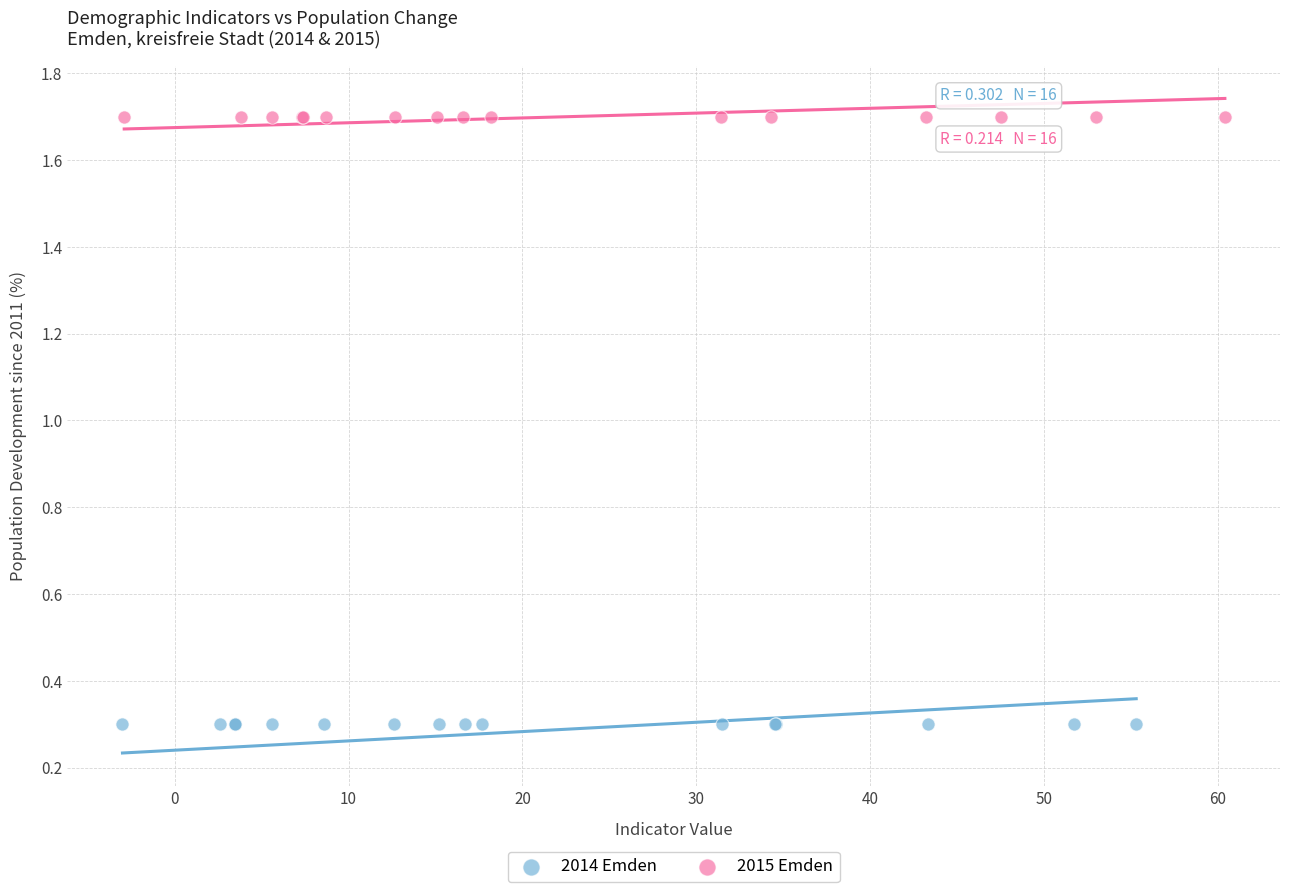

Which series reaches the minimum Y coordinate?

2014 Emden